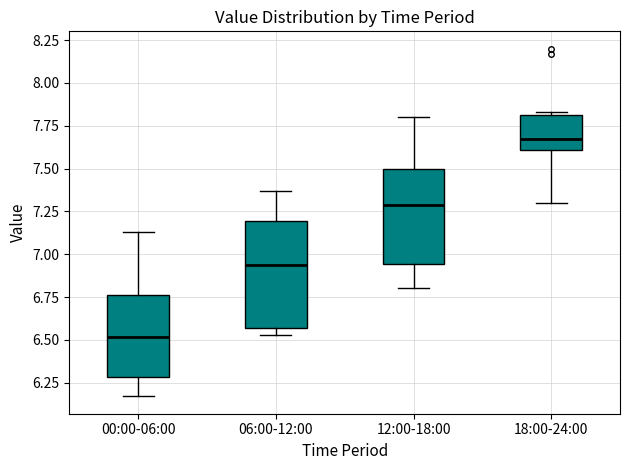

Where does the lower whisker of the box for 12:00-18:00 end on the y-axis? The values are not printed on the chart, so give them approximately, as read against the axis.

6.80